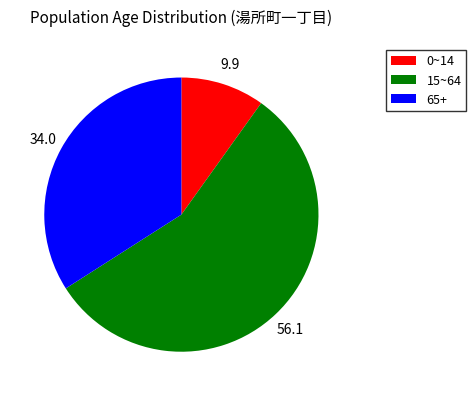

Rank the categories by value from highest to lowest.

15~64, 65+, 0~14